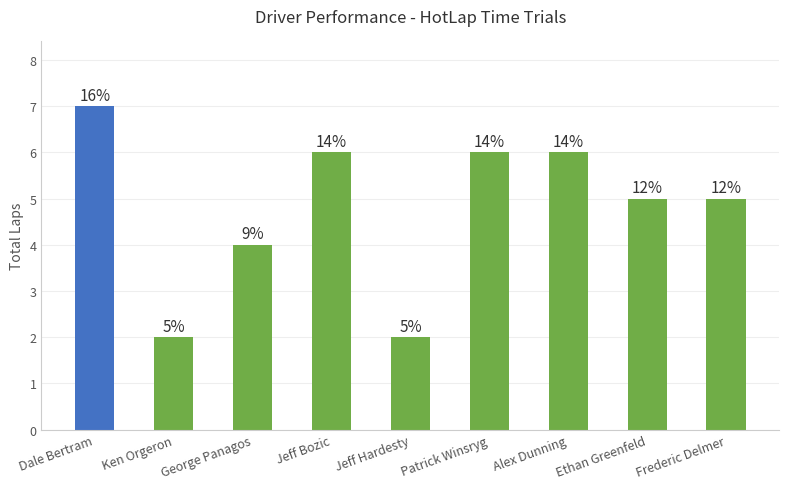

The chart shows a value of 11 at Dale Bertram. True or false?

False